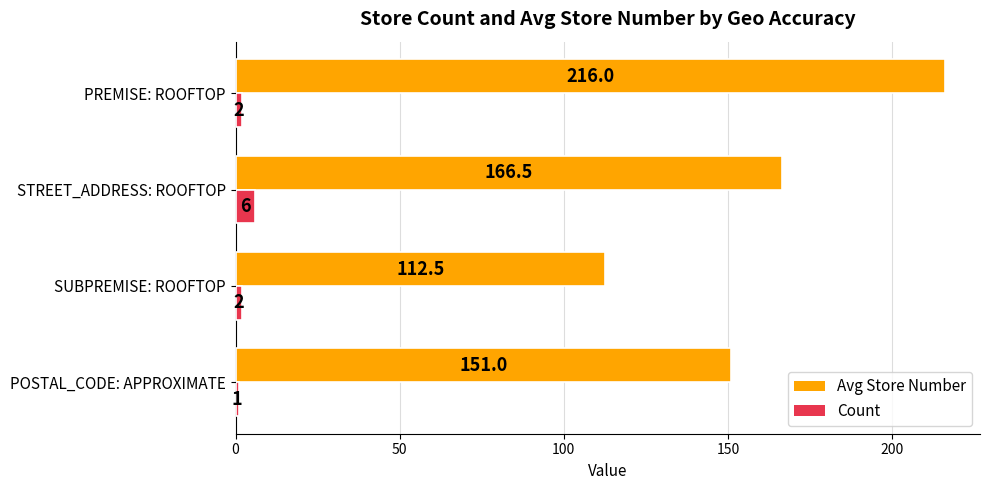

Which series has the largest range (max minus min)?

Avg Store Number